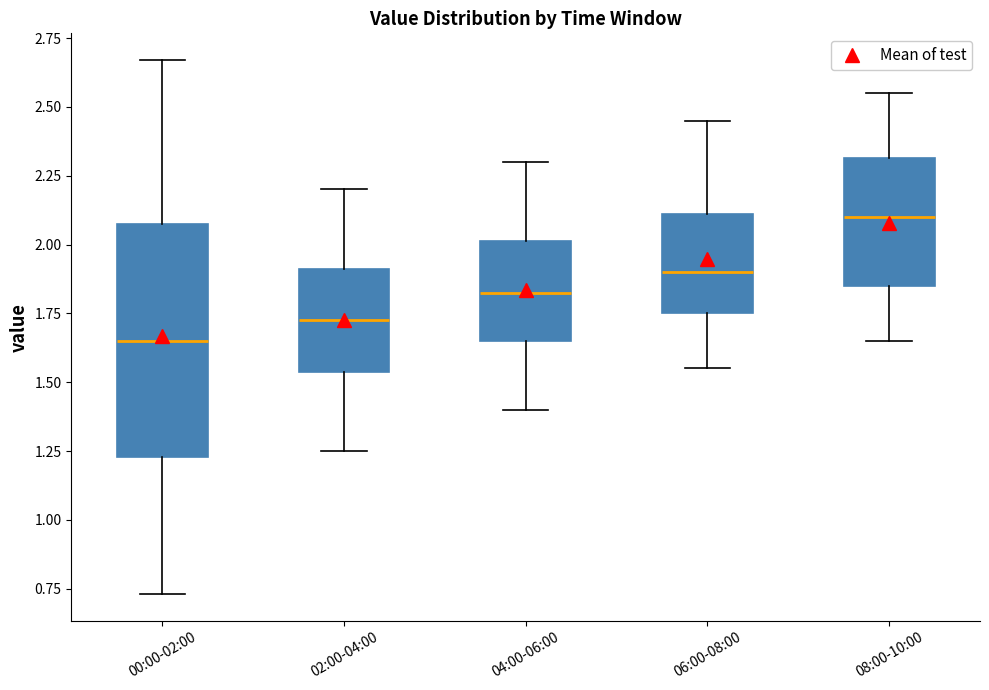

Reading left to right, read every box against the y-axis: the position of its median line, the range the box covers, and the ends of its whiskers. The values are not printed on the chart, so give them approximately, as read against the axis.

00:00-02:00: median 1.65, box 1.25 to 2.10, whiskers 0.75 to 2.65
02:00-04:00: median 1.75, box 1.55 to 1.90, whiskers 1.25 to 2.20
04:00-06:00: median 1.85, box 1.65 to 2.00, whiskers 1.40 to 2.30
06:00-08:00: median 1.90, box 1.75 to 2.10, whiskers 1.55 to 2.45
08:00-10:00: median 2.10, box 1.85 to 2.30, whiskers 1.65 to 2.55